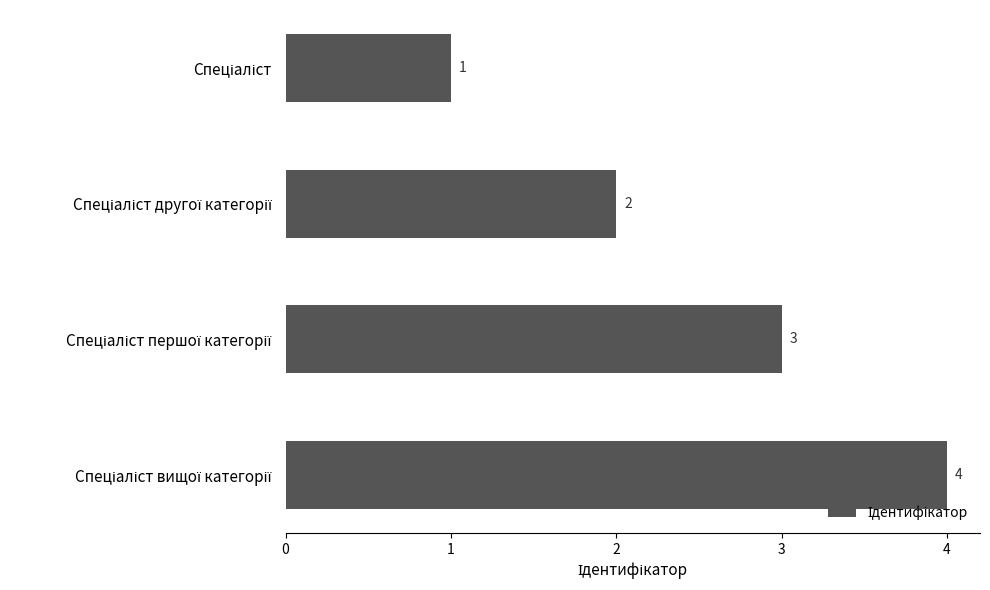

Count the values in the range 2 to 4.

3